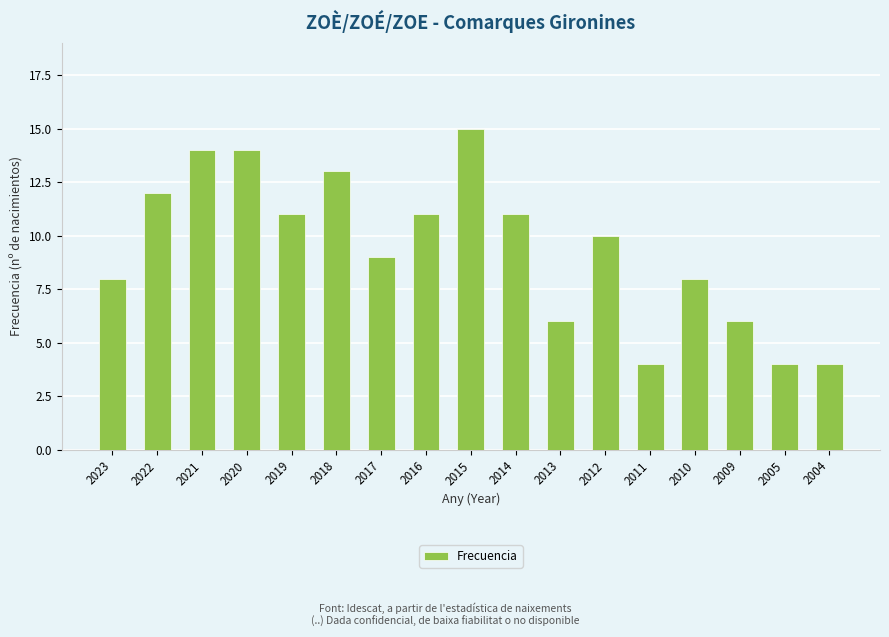

What is the minimum value shown in the chart?

4